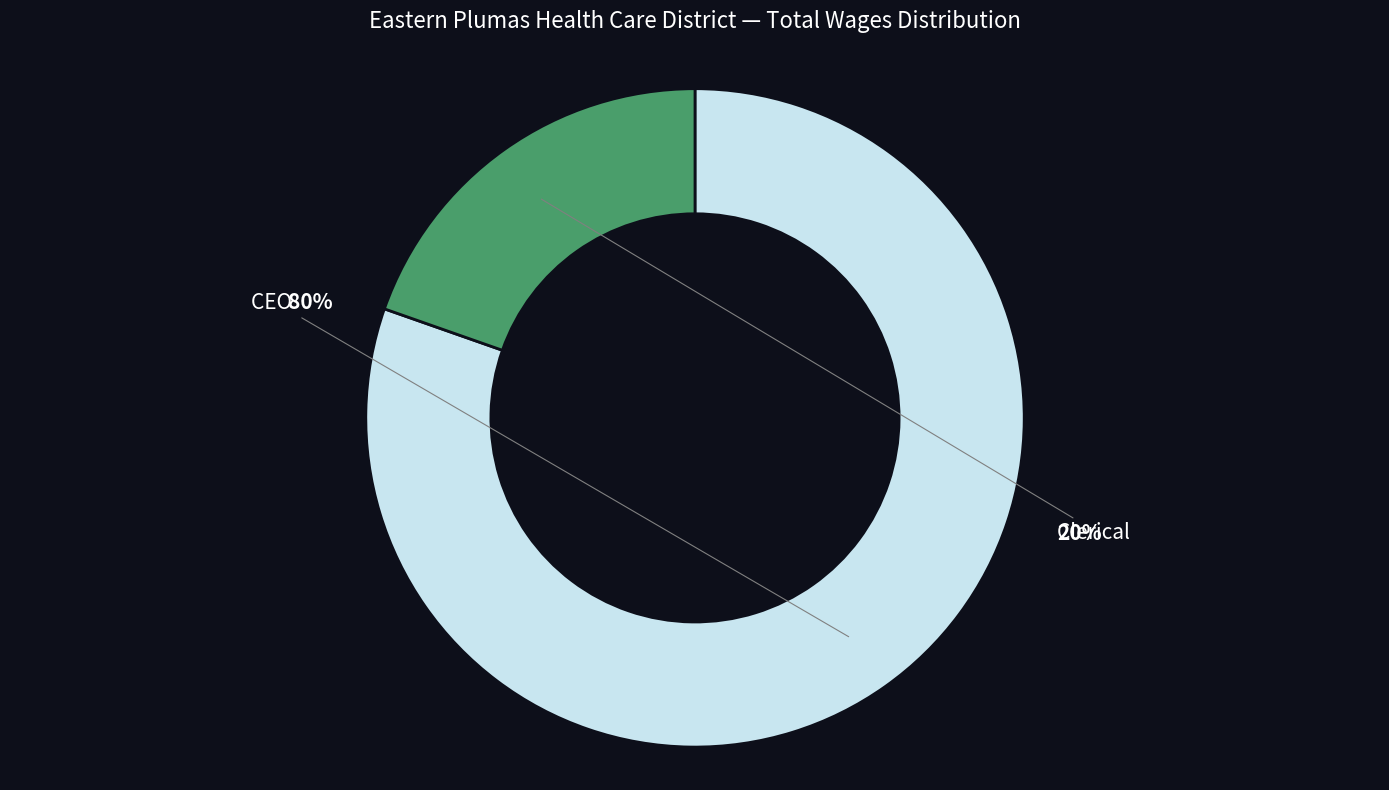

Is it true that CEO is 80% of the pie?

True